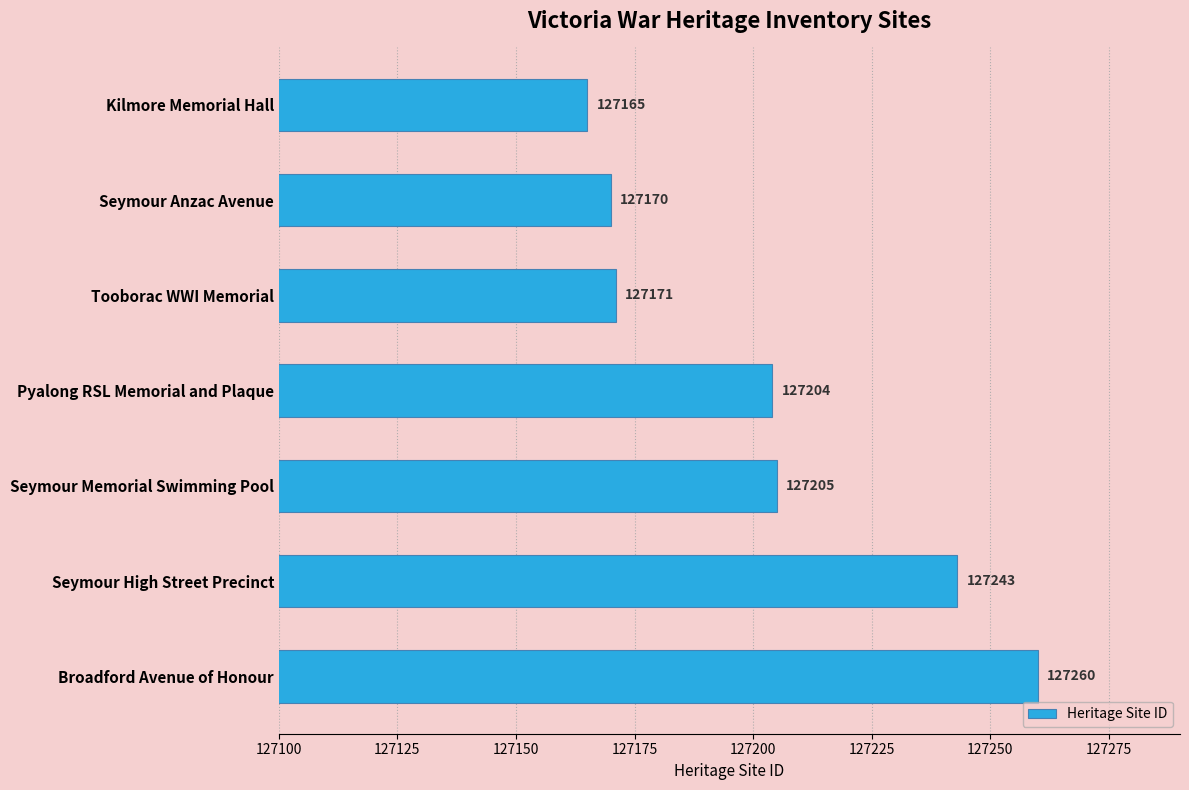

What is the difference between the second highest and minimum values?

78